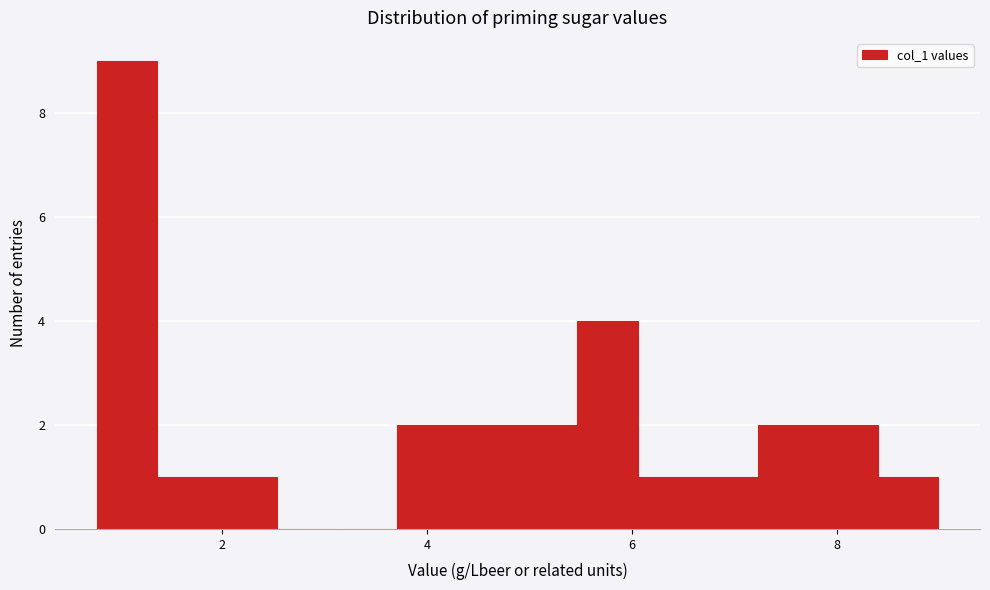

Read against the x-axis, roughly where is the centre of the tallest bar?

1.0